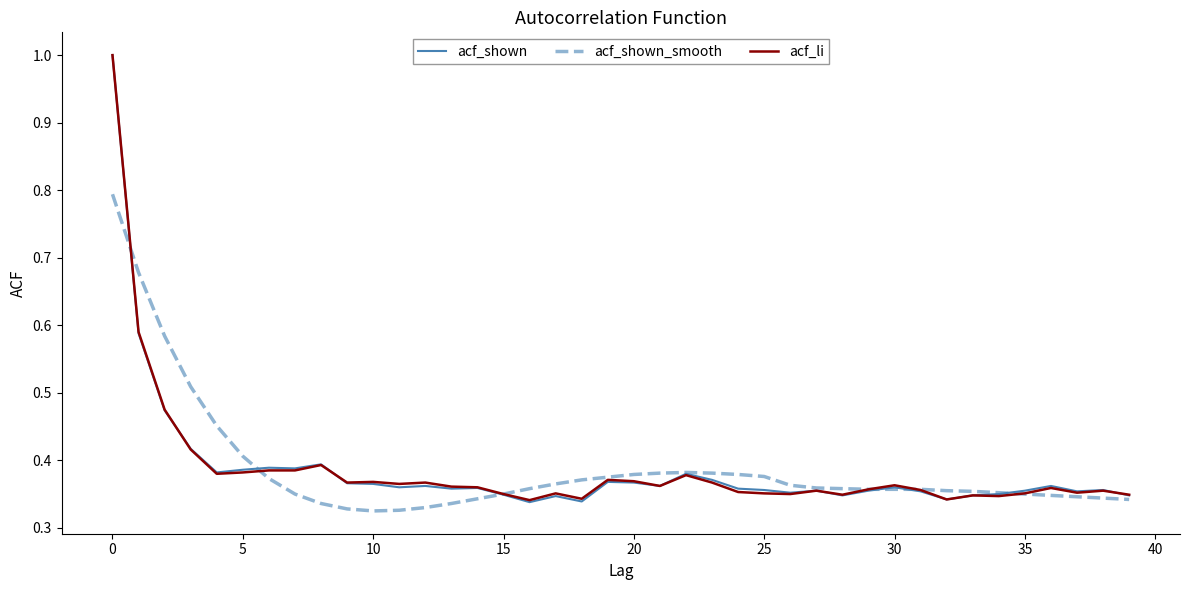

Count the acf_li values in the range 0 to 1.

40